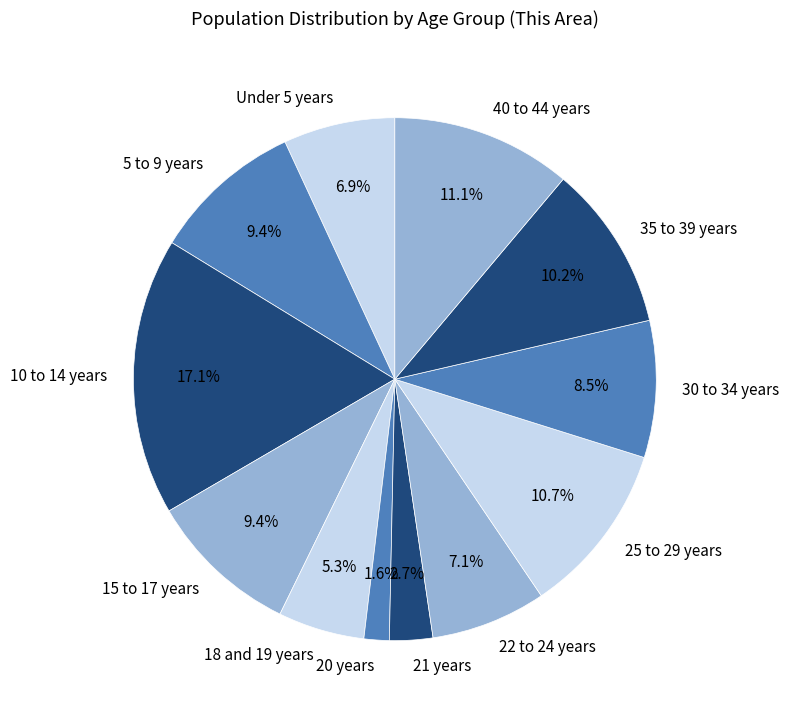

Is 40 to 44 years the majority of the pie?

No